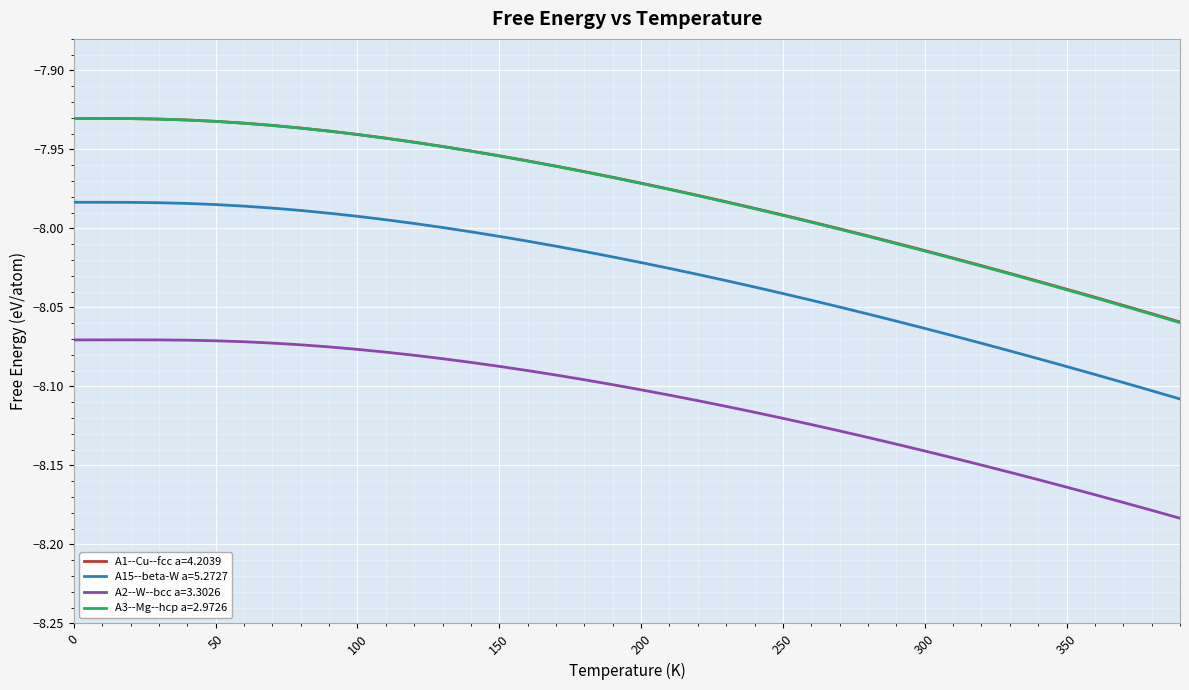

How many lines are shown in the chart?

4